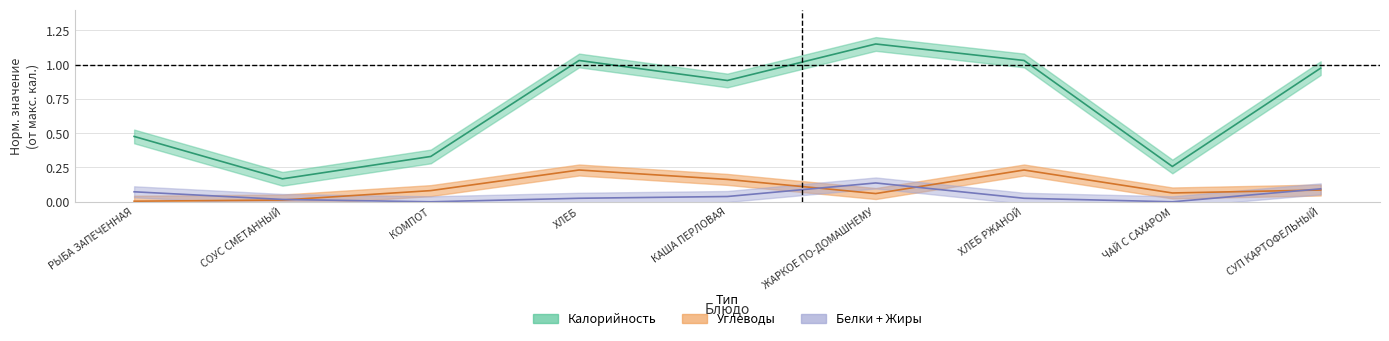

At which category does Углеводы reach its first local peak?

ХЛЕБ